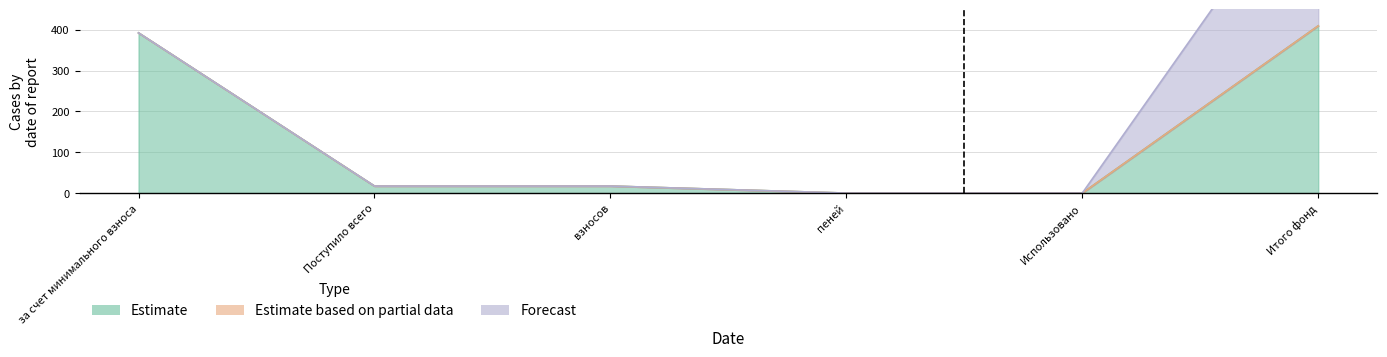

Which series has the largest total across all categories?

Estimate